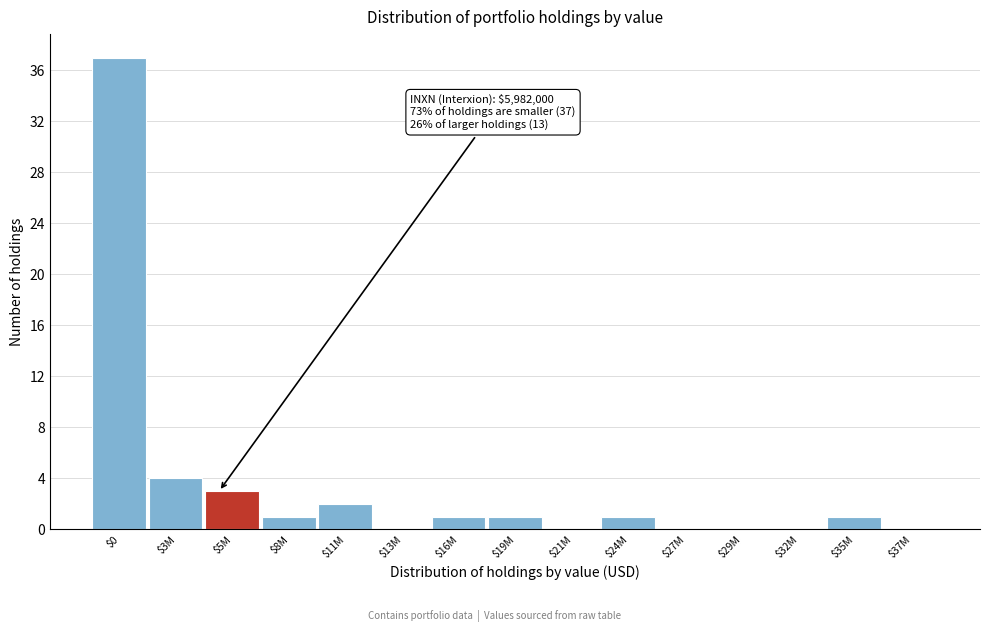

What is the sum of all values?

51